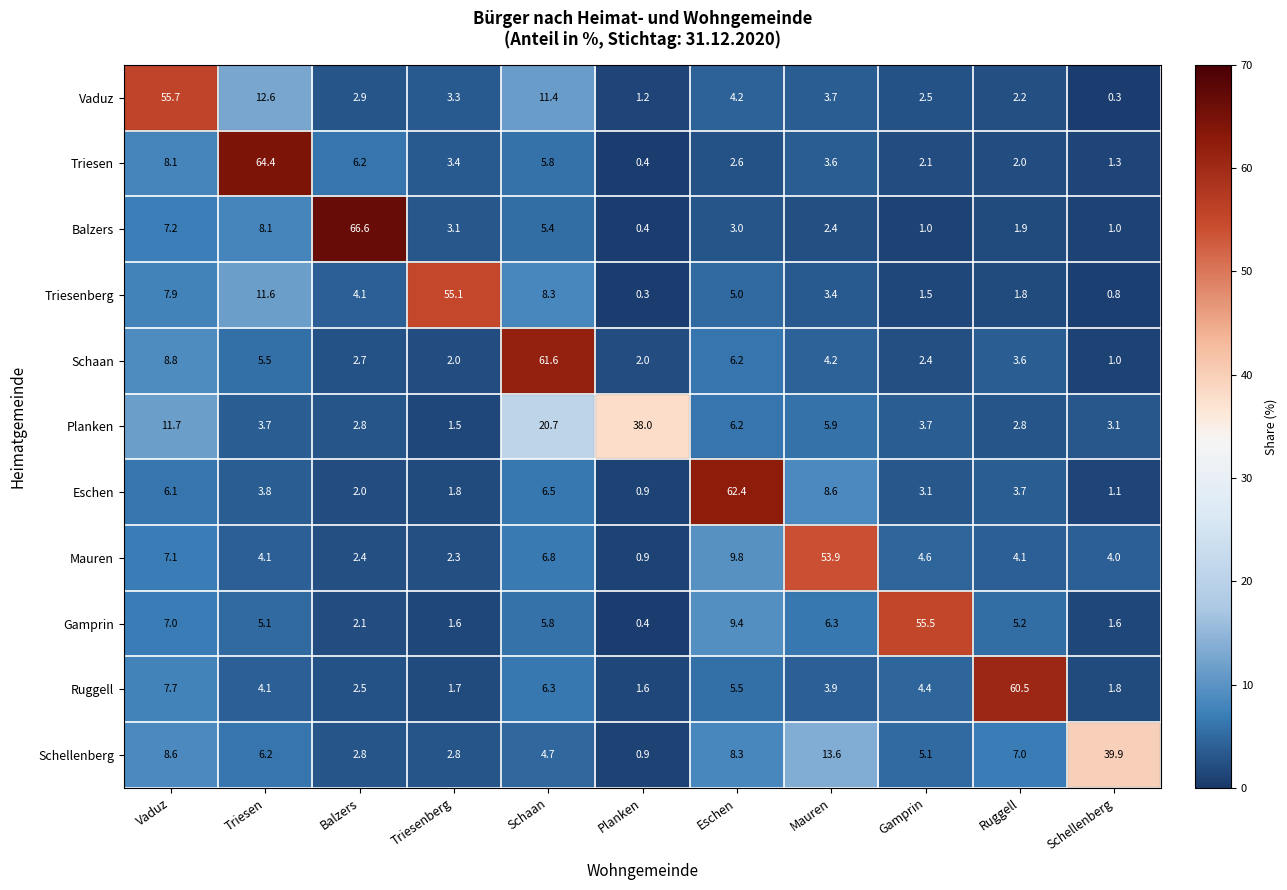

The value of Triesen at Ruggell is 2.0. True or false?

True